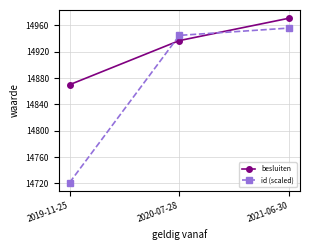

What is the spread (max minus min) of values at 2020-07-28?

7.9